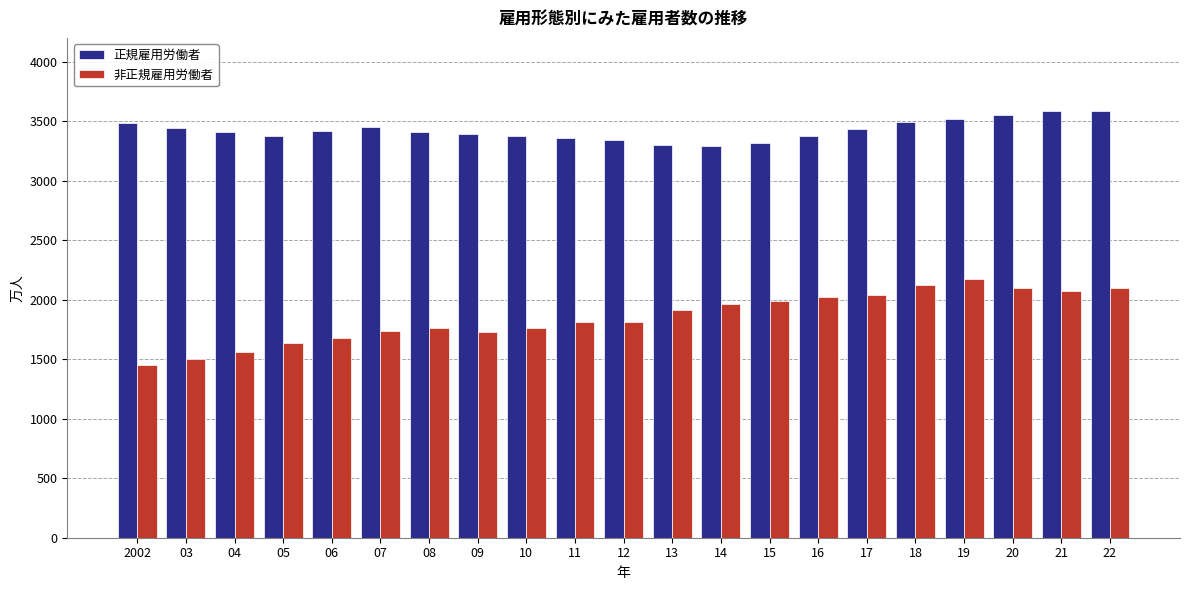

The 正規雇用労働者 series shows 3415 at 06. True or false?

True